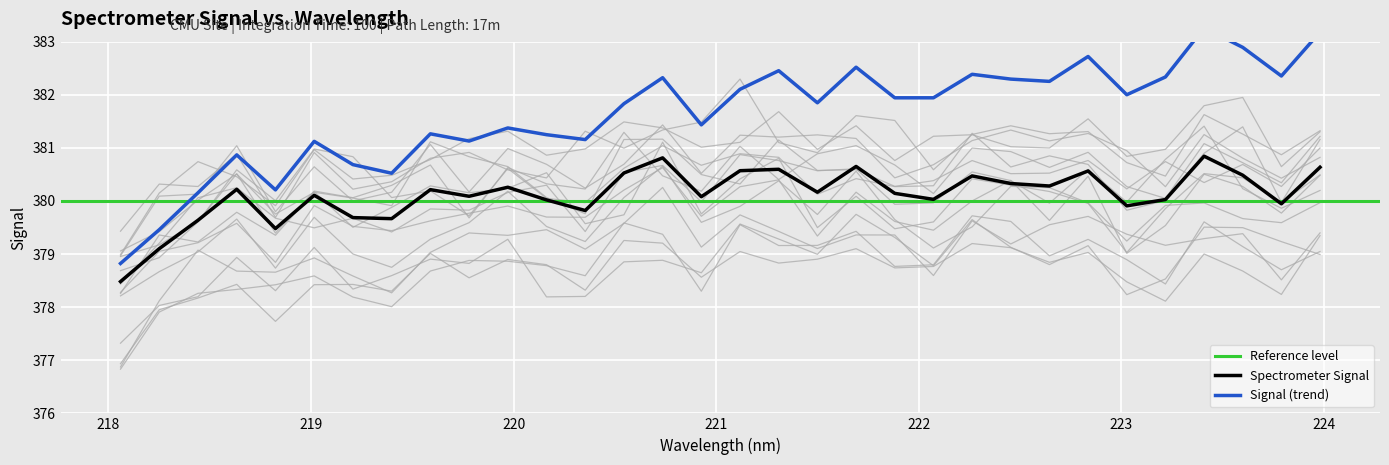

What is the highest value of the Spectrometer Signal series?

380.8